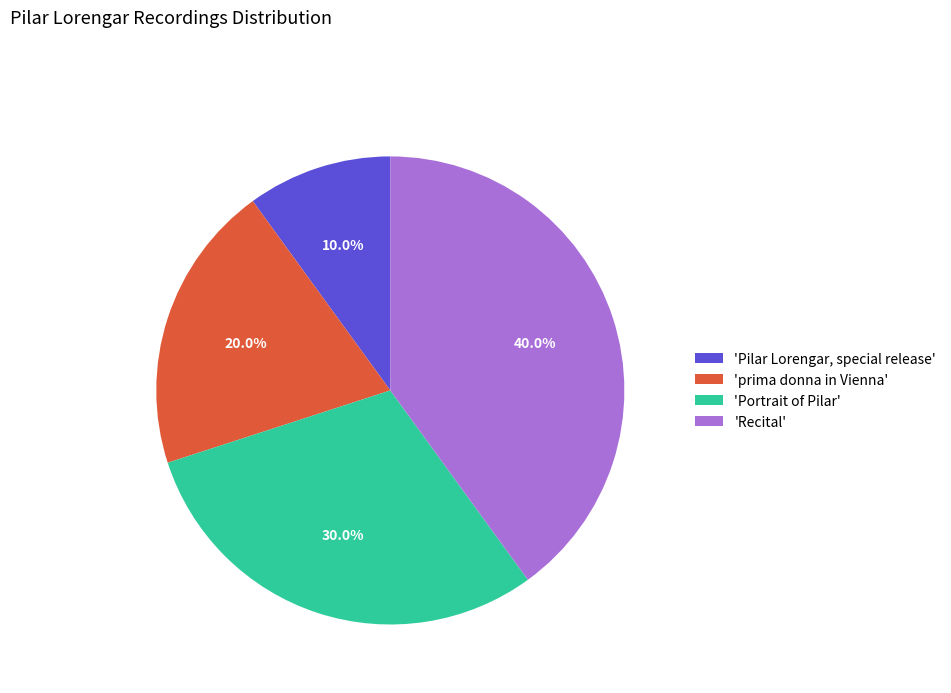

Does 'Portrait of Pilar' account for over 50% of the chart?

No